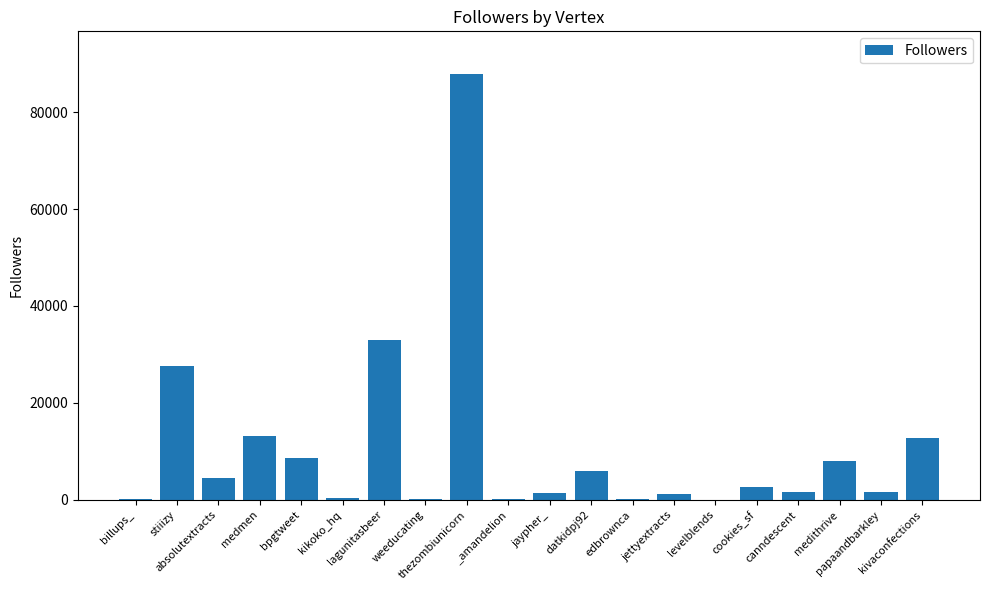

What is the maximum value shown in the chart?

87862